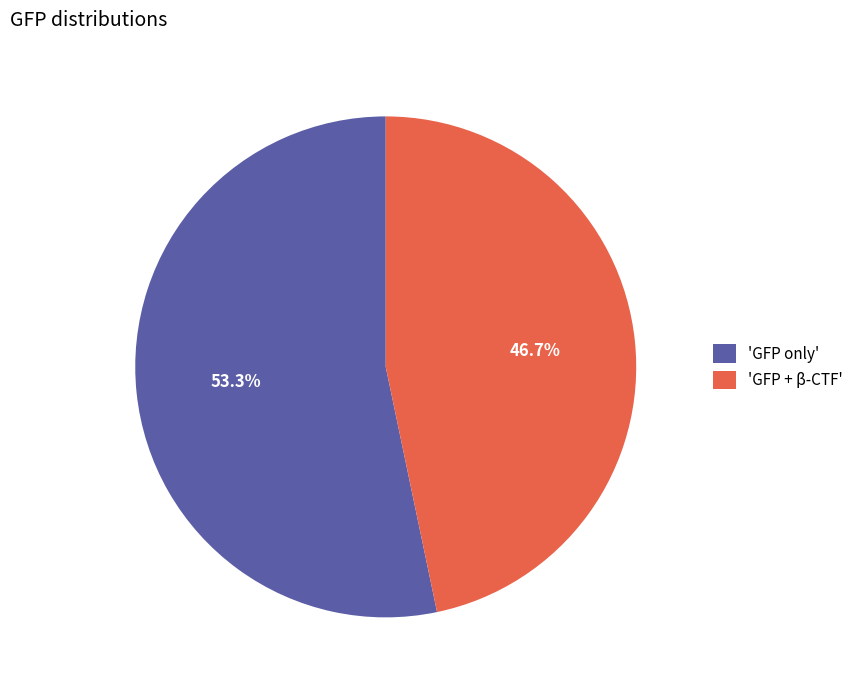

Which slice is the smallest?

'GFP + β-CTF'